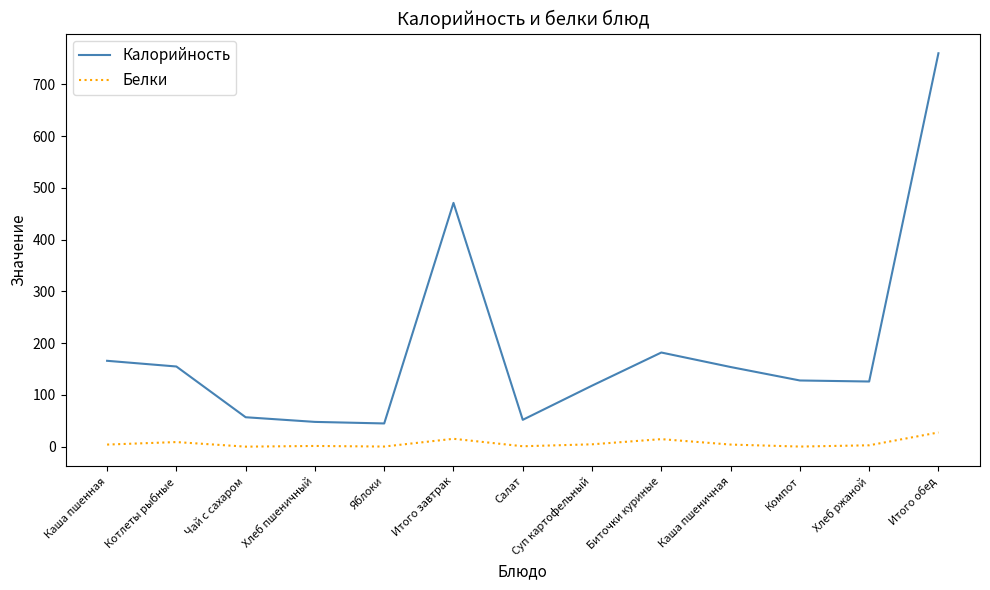

Which series has the largest range (max minus min)?

Калорийность